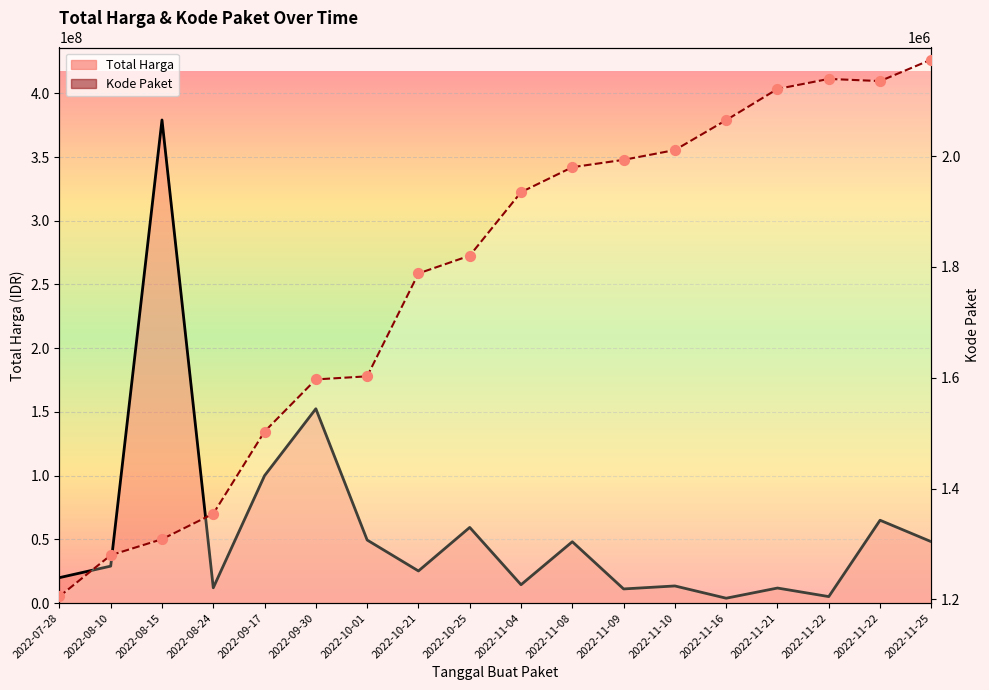

At how many categories does at least one series exceed 327302901?

1